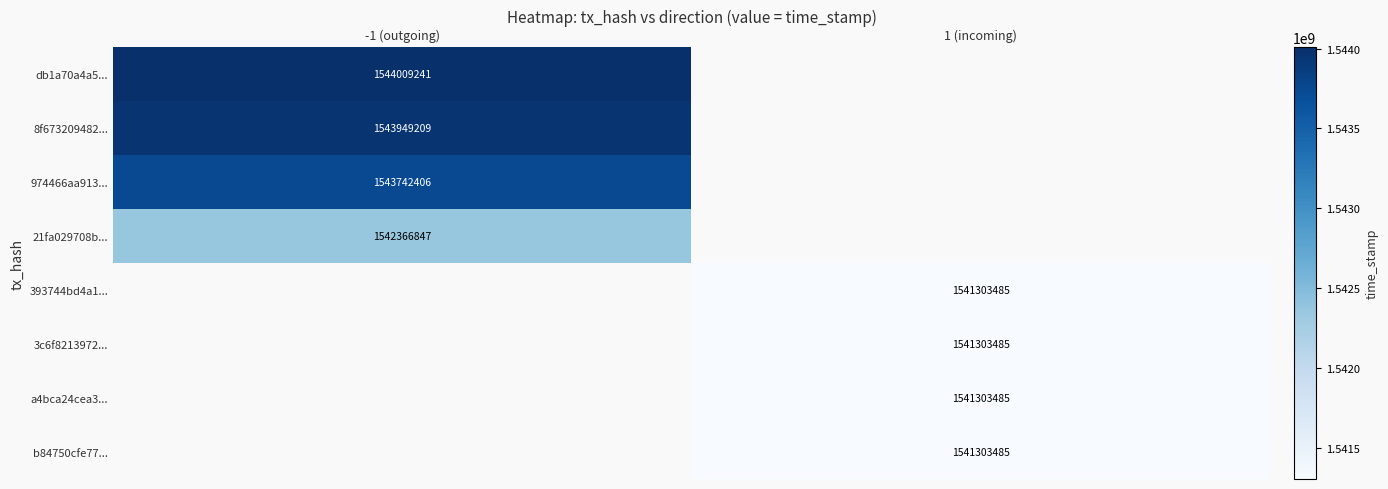

Is it true that a4bca24cea3... equals 728010342 at 1 (incoming)?

False